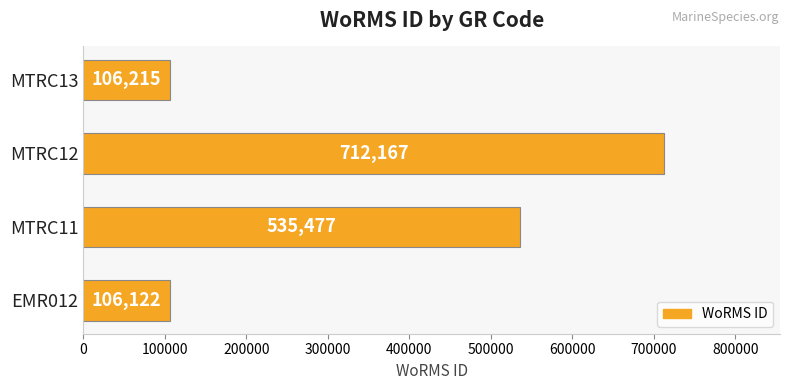

Which has a higher value, MTRC11 or MTRC12?

MTRC12